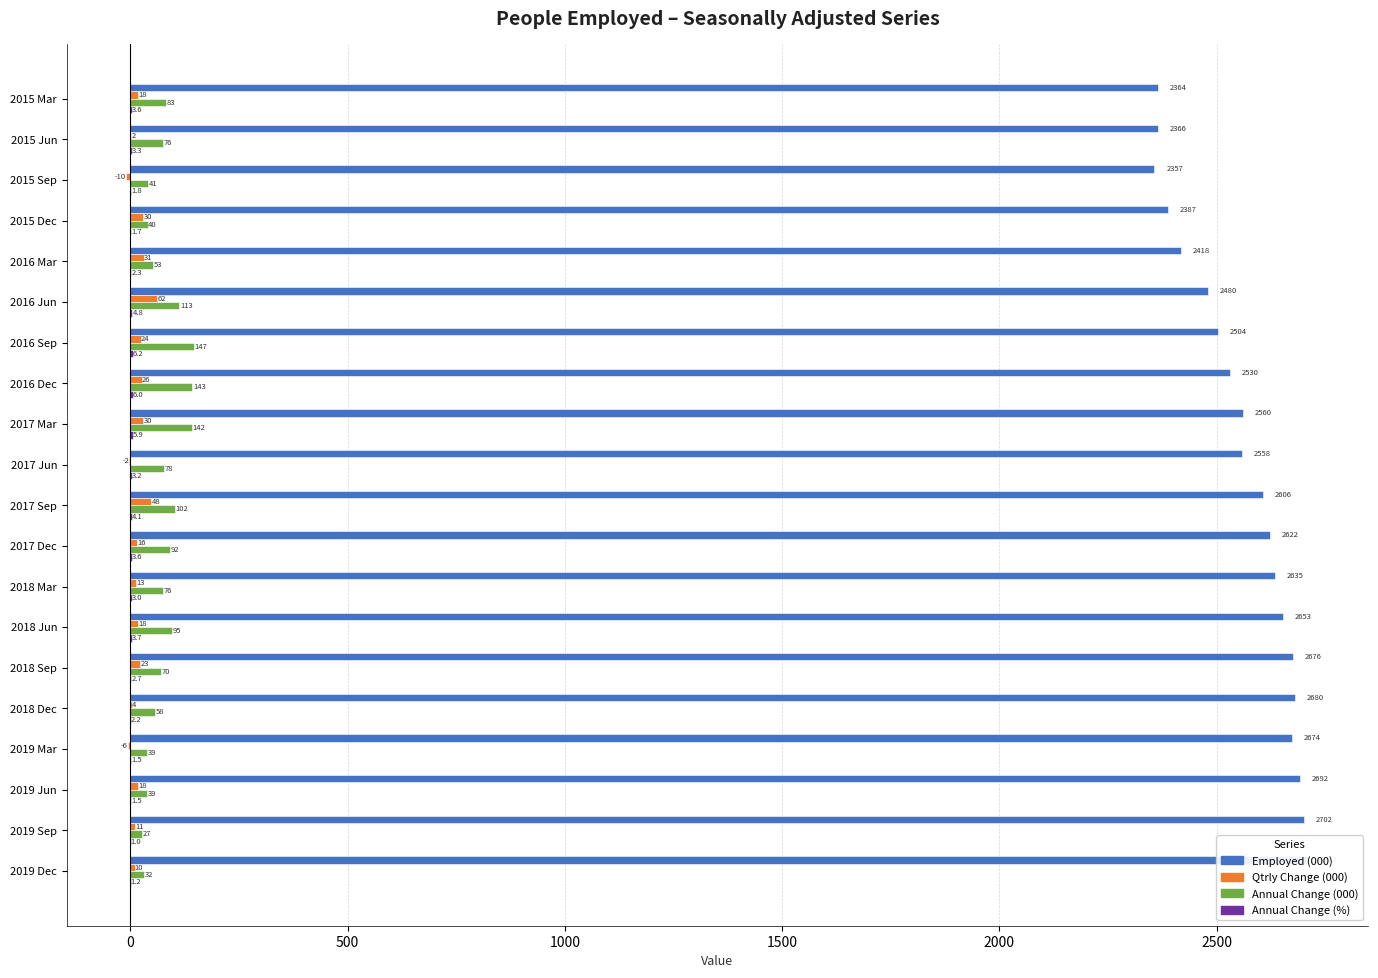

The Employed (000) series shows 4059.0 at 2019 Dec. True or false?

False